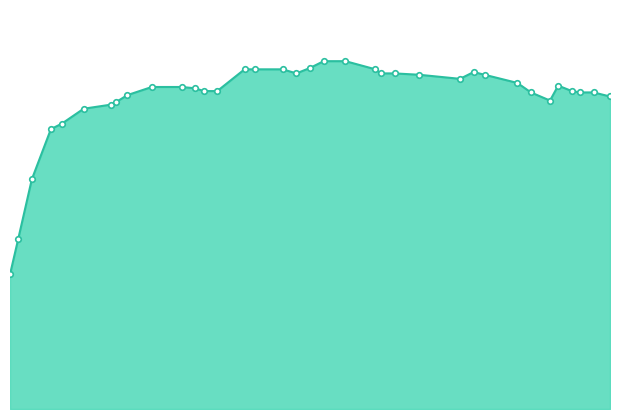

What is the value of the 16th point from the left?

25.0